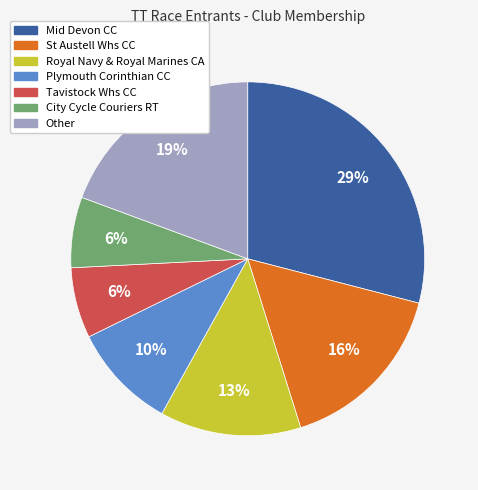

To the nearest percent, what is the combined percentage of Mid Devon CC and Other?

48%